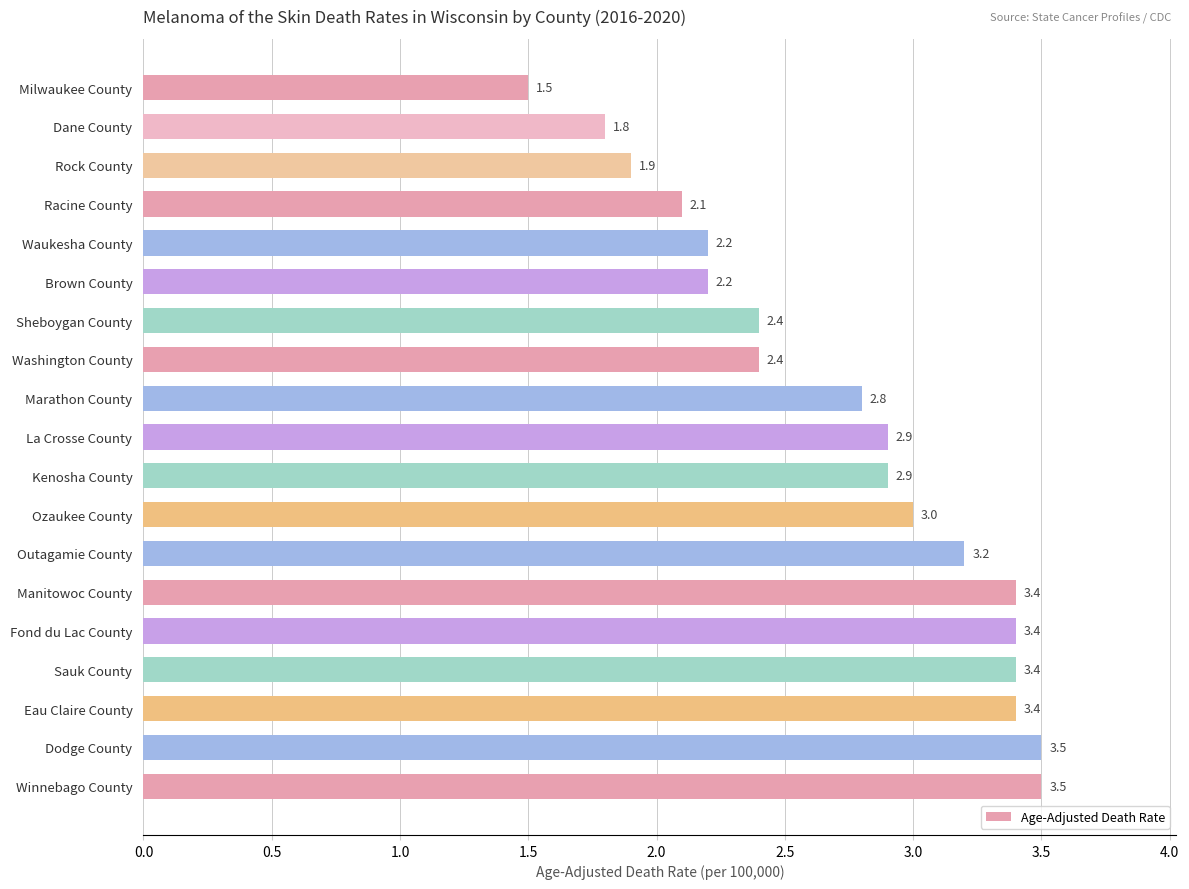

What is the label of the 6th bar from the bottom?

Manitowoc County